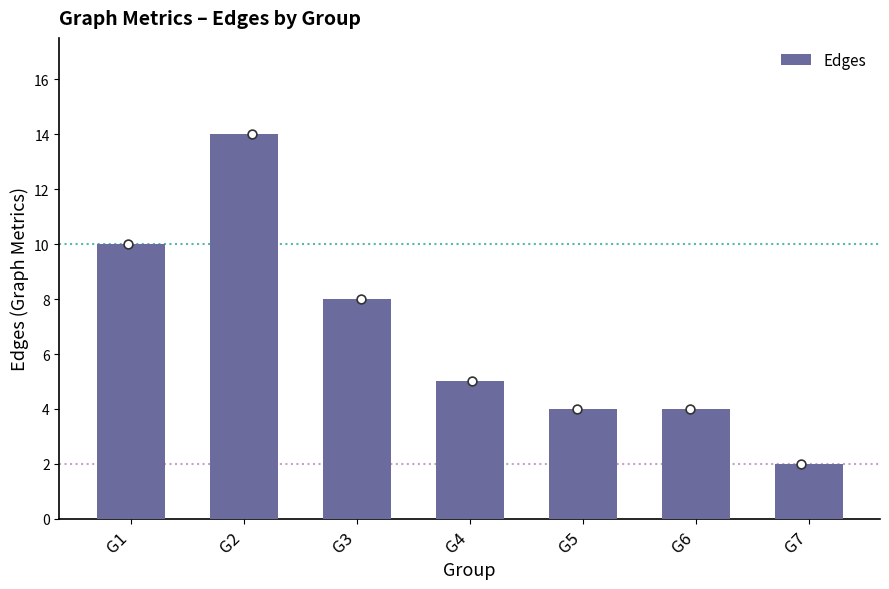

What is the ratio of the value at G6 to the value at G2?

0.3